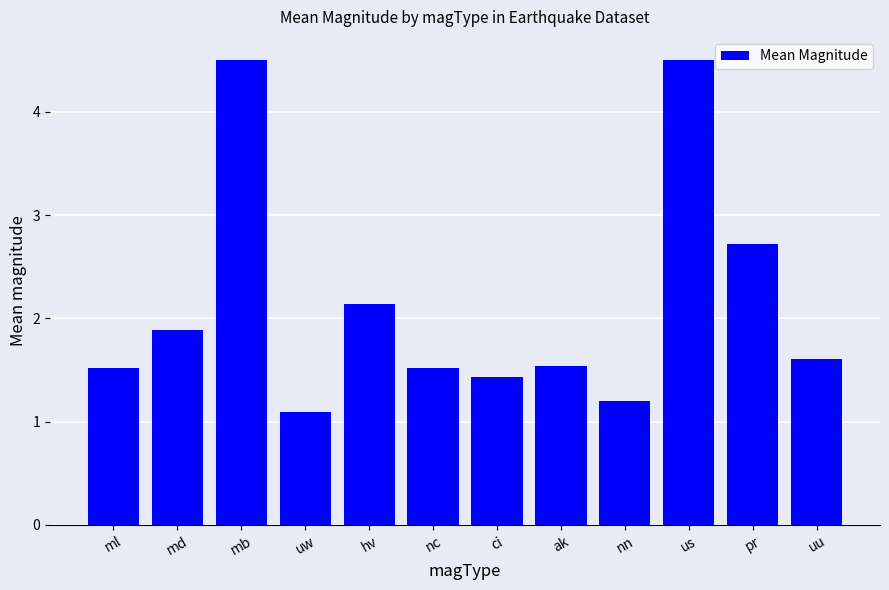

What is the minimum value shown in the chart?

1.1